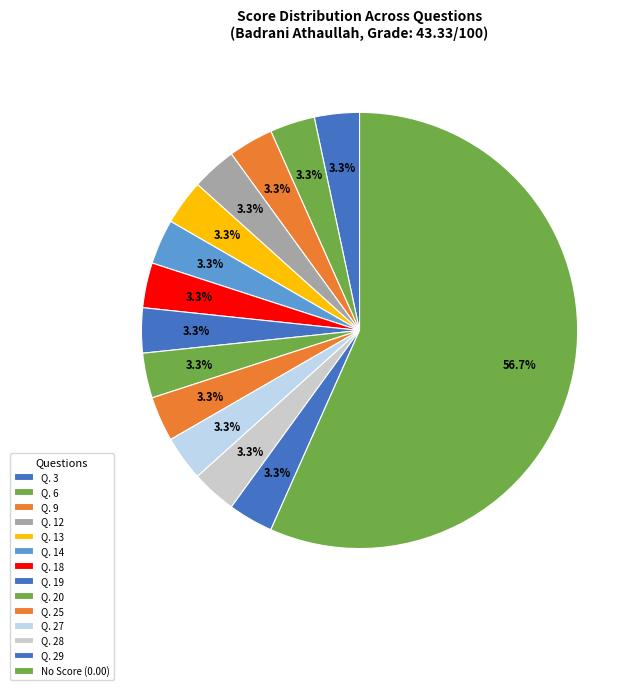

How many slices are in this pie chart?

14